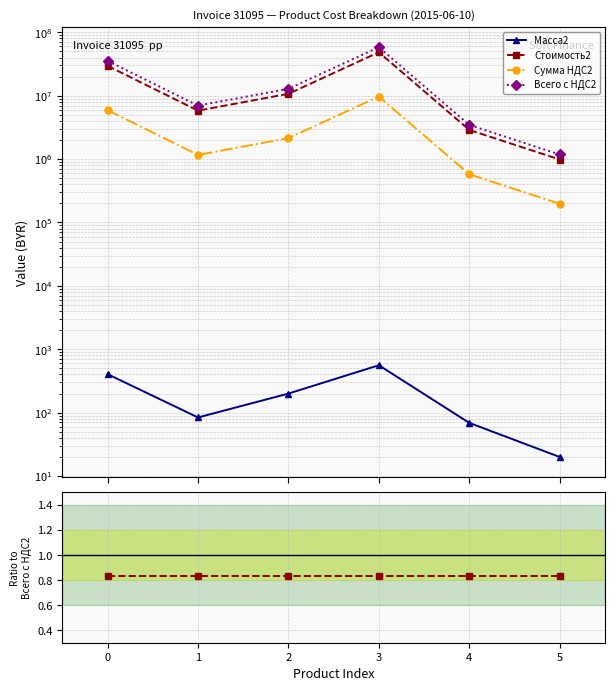

How many lines are shown in the chart?

4